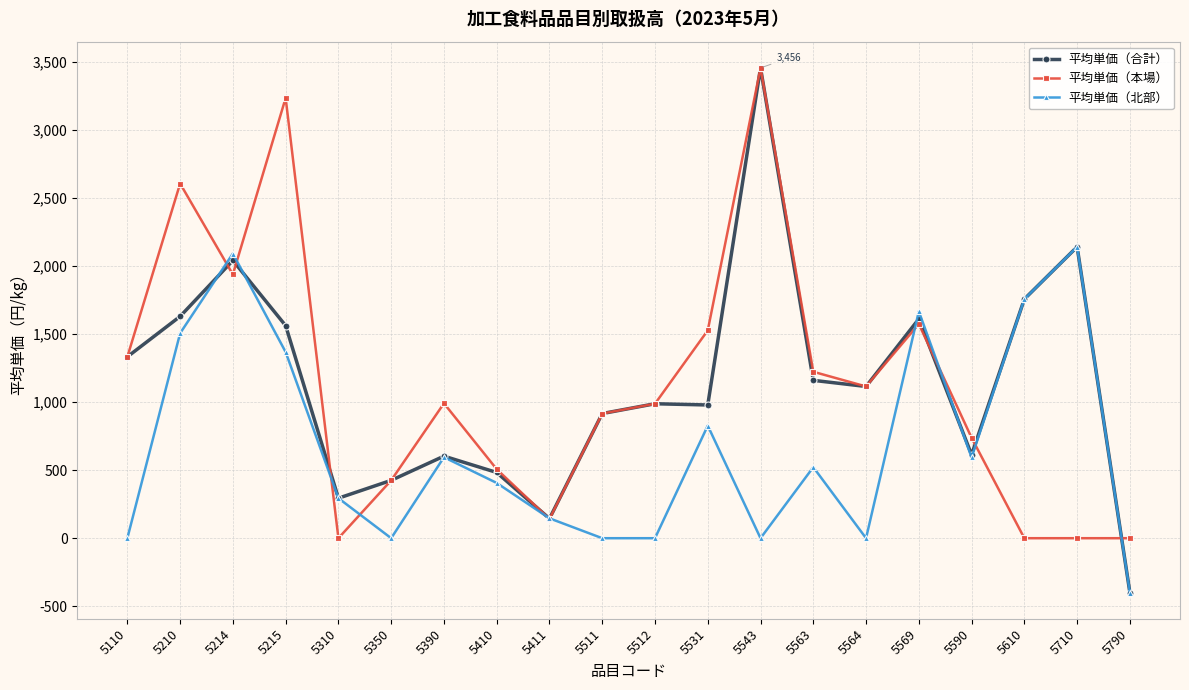

The value of 平均単価（本場） at 5710 is 0. True or false?

True